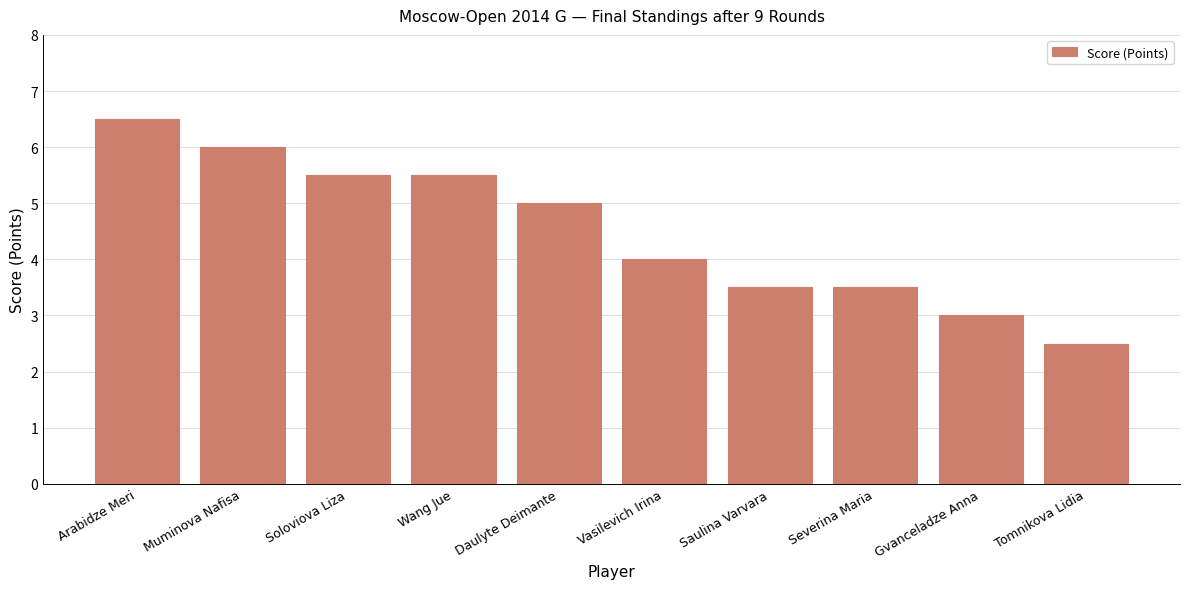

What is the approximate value at Vasilevich Irina?

4.0